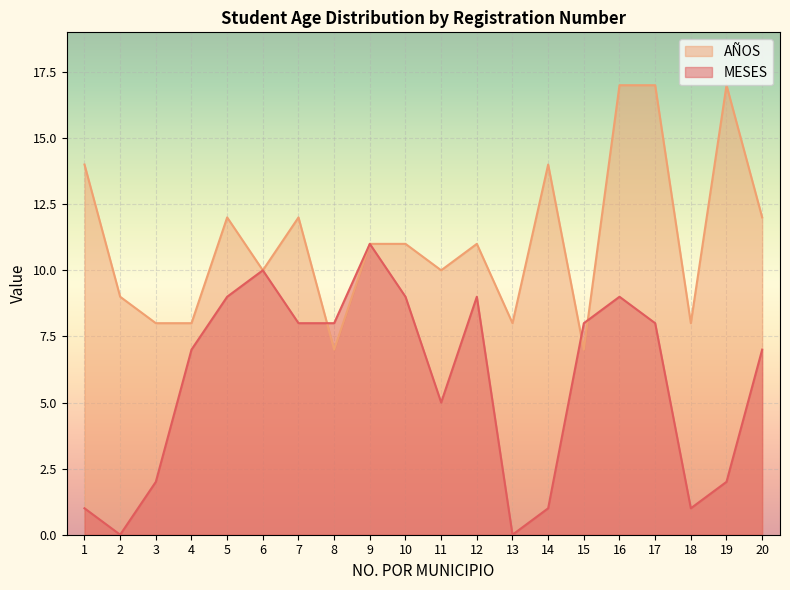

The value of MESES at 9 is 11. True or false?

True